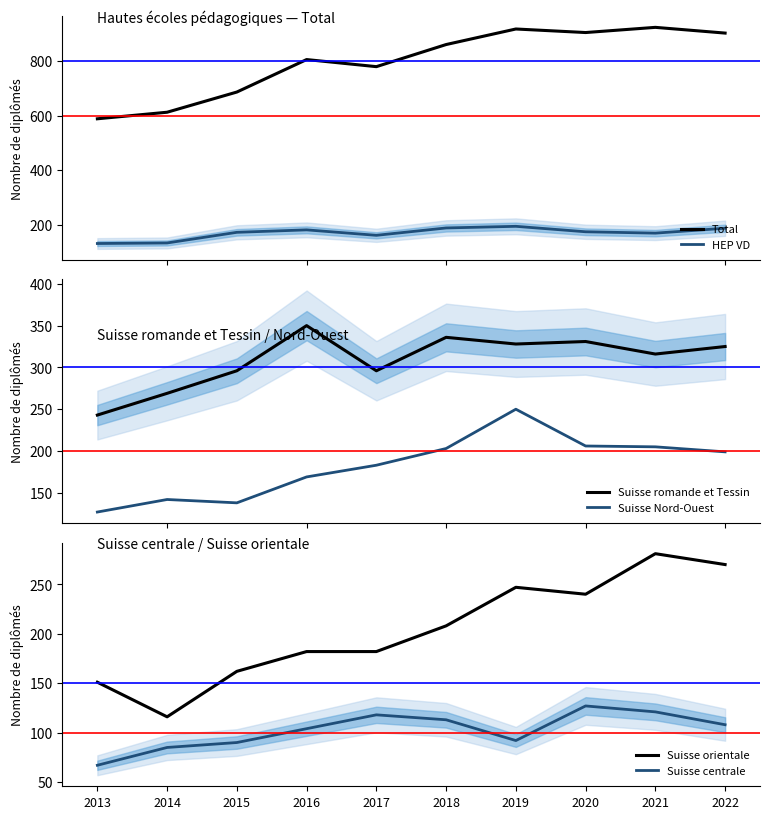

Which label corresponds to the largest value in the chart?

2021